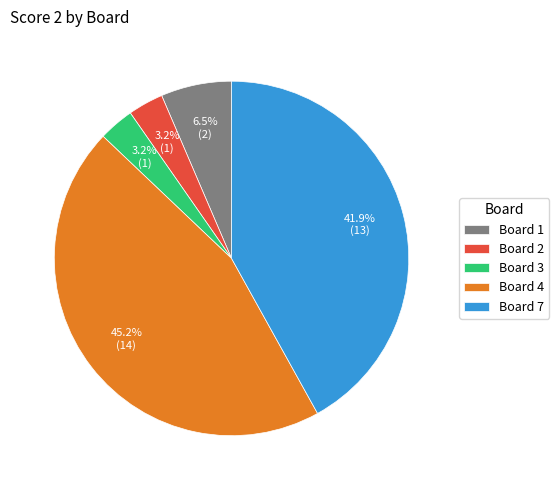

Which has a higher value, Board 7 or Board 2?

Board 7